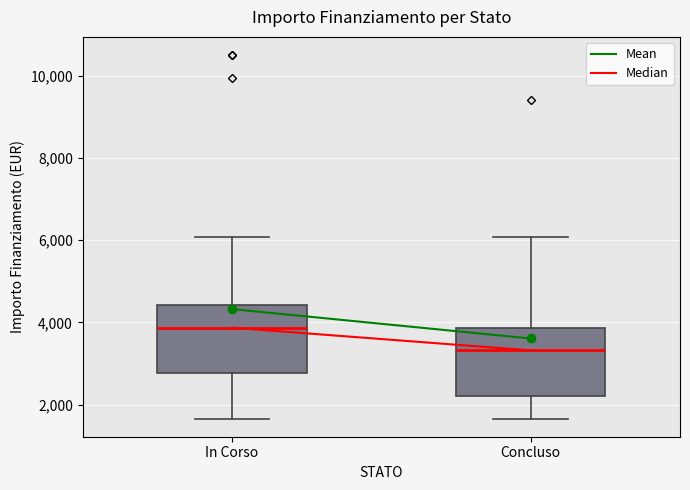

Where is the upper edge of the box for In Corso on the y-axis? The values are not printed on the chart, so give them approximately, as read against the axis.

4400